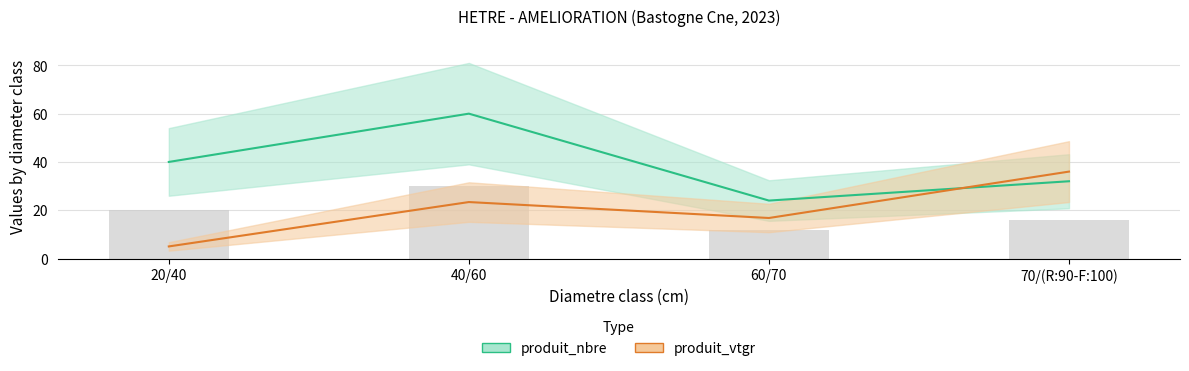

Is it true that produit_vtgr equals 23.4 at 40/60?

True